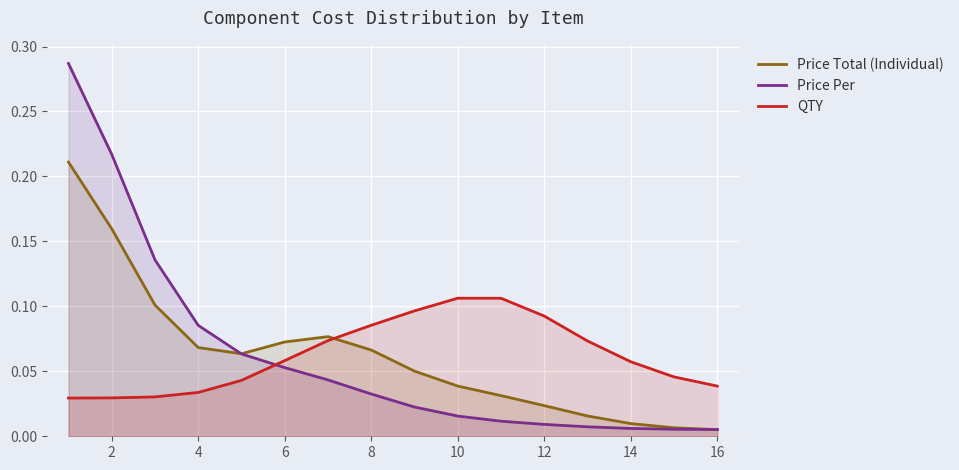

What is the greatest value displayed?

0.3